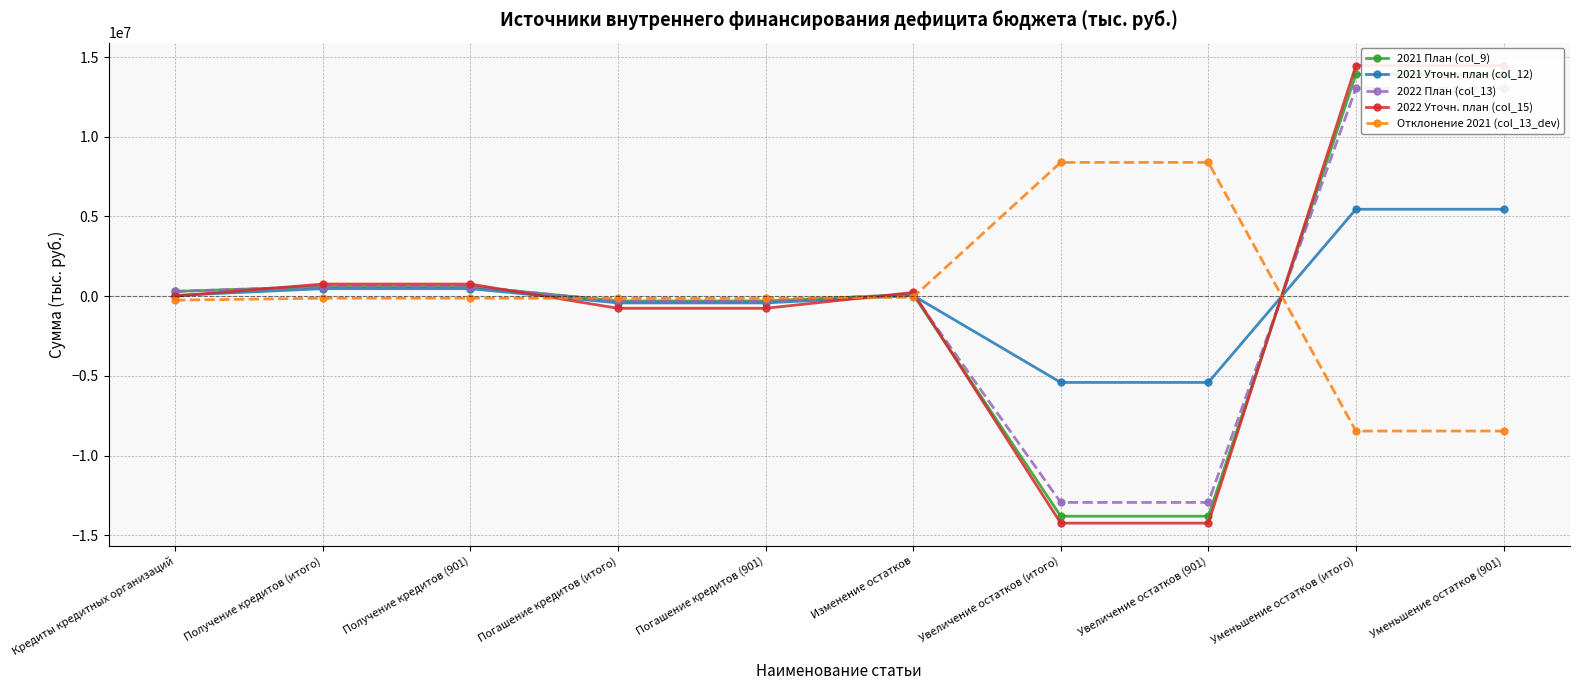

List the labels in order of 2022 План (col_13) value, smallest first.

Увеличение остатков (итого), Увеличение остатков (901), Погашение кредитов (итого), Погашение кредитов (901), Изменение остатков, Кредиты кредитных организаций, Получение кредитов (итого), Получение кредитов (901), Уменьшение остатков (итого), Уменьшение остатков (901)